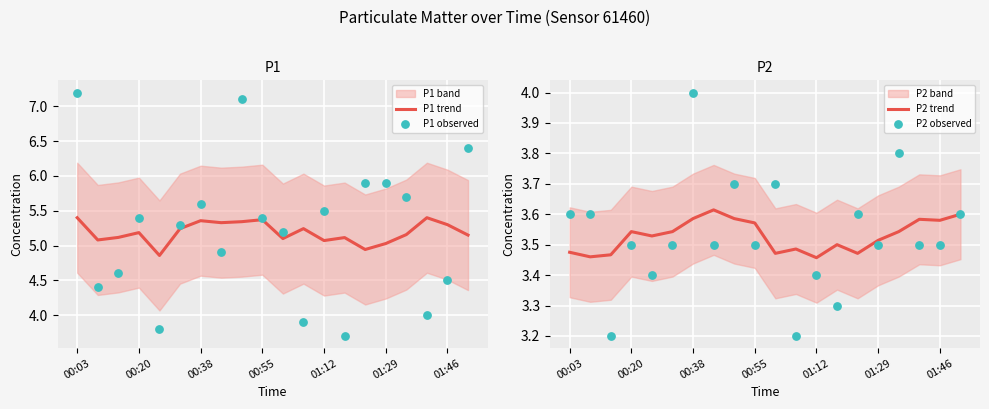

What are all the series names shown in the legend?

P1 trend, P1 observed, P2 trend, P2 observed